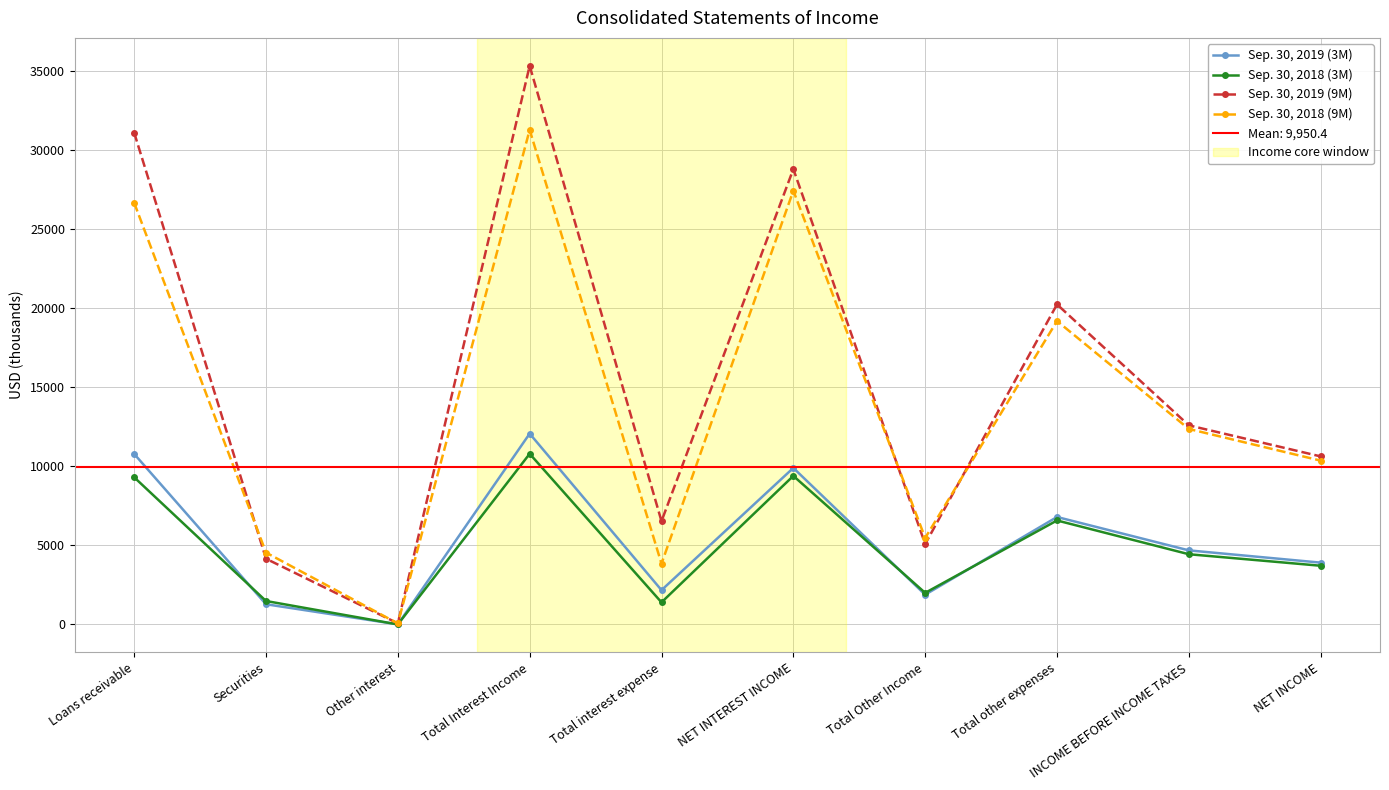

True or false: Sep. 30, 2019 (9M) and Sep. 30, 2018 (3M) cross at least once.

False